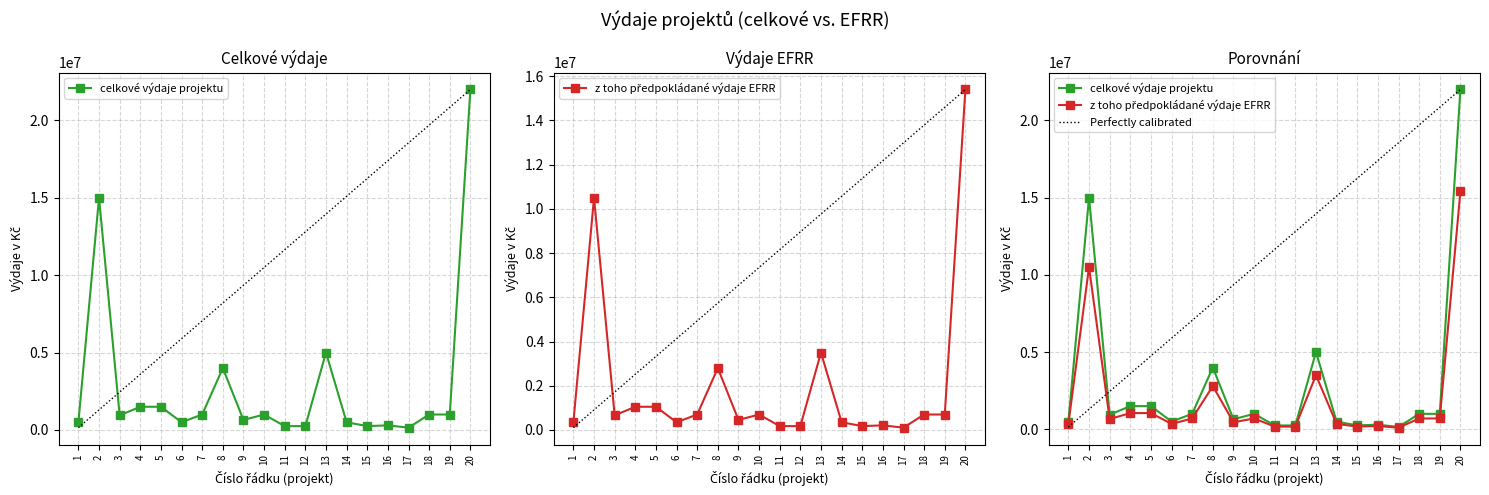

What is the maximum value for celkové výdaje projektu?

22000000